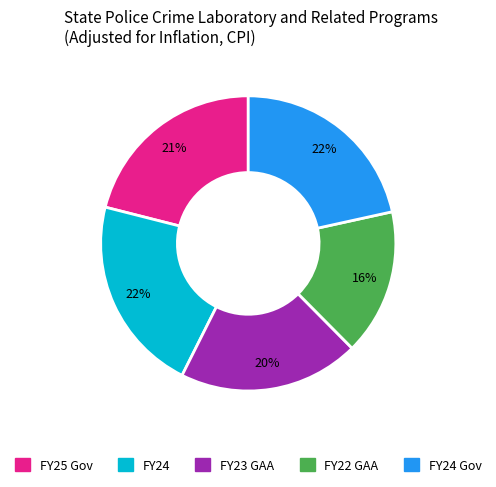

Is there any slice that represents more than half of the pie?

No